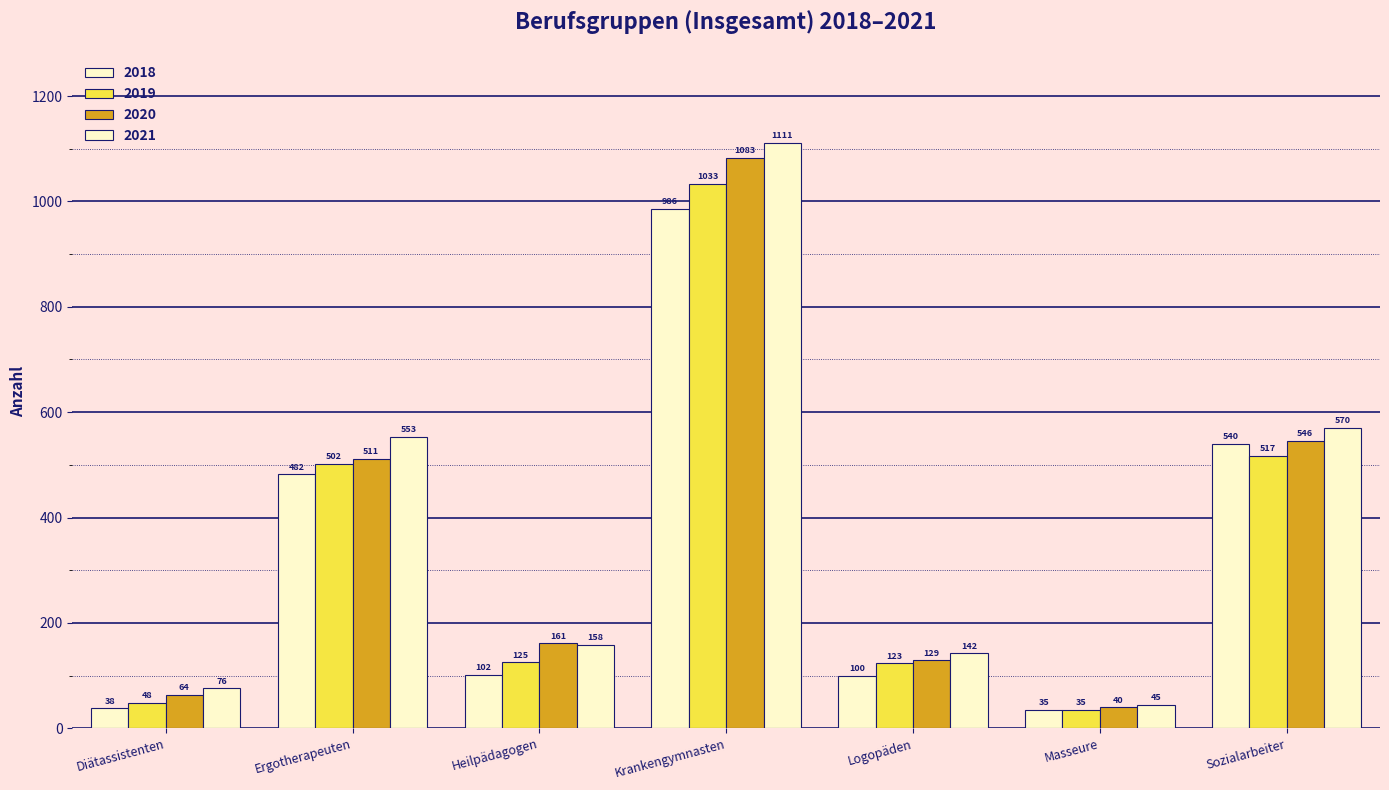

What is the average value of the 2018 series?

326